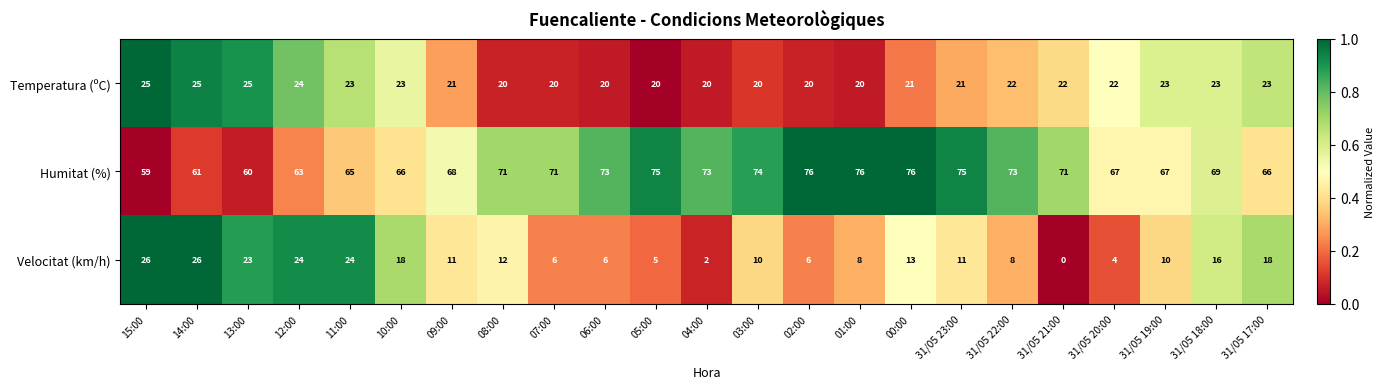

Which series has the largest total across all categories?

Humitat (%)